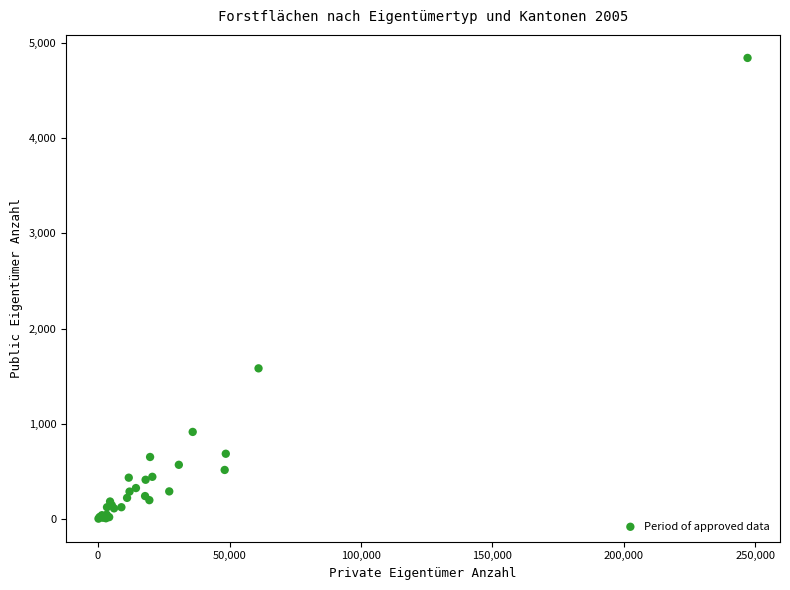

What Y value in the scatter plot is closest to 2422?

1582